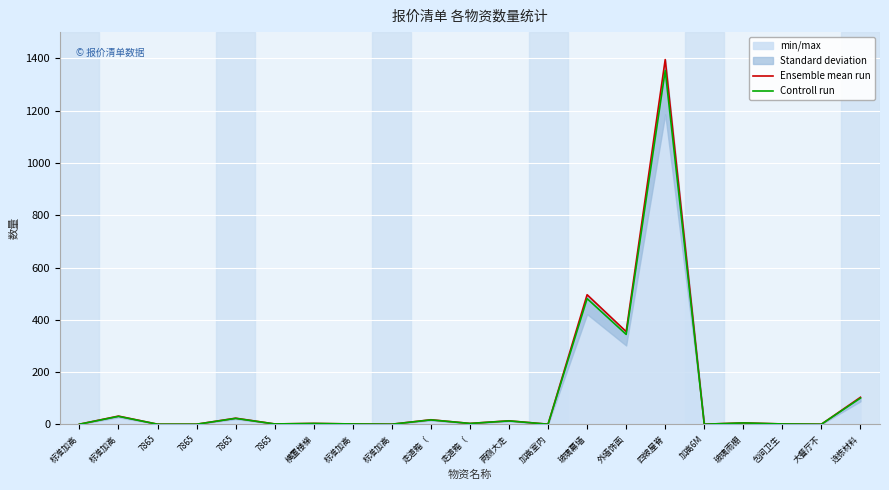

True or false: Controll run and Ensemble mean run cross at least once.

False